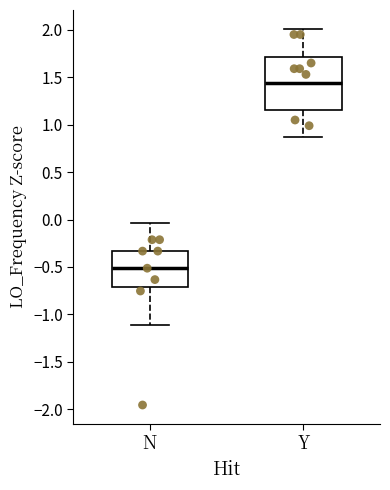

Where is the lower edge of the box for N on the y-axis? The values are not printed on the chart, so give them approximately, as read against the axis.

-0.70